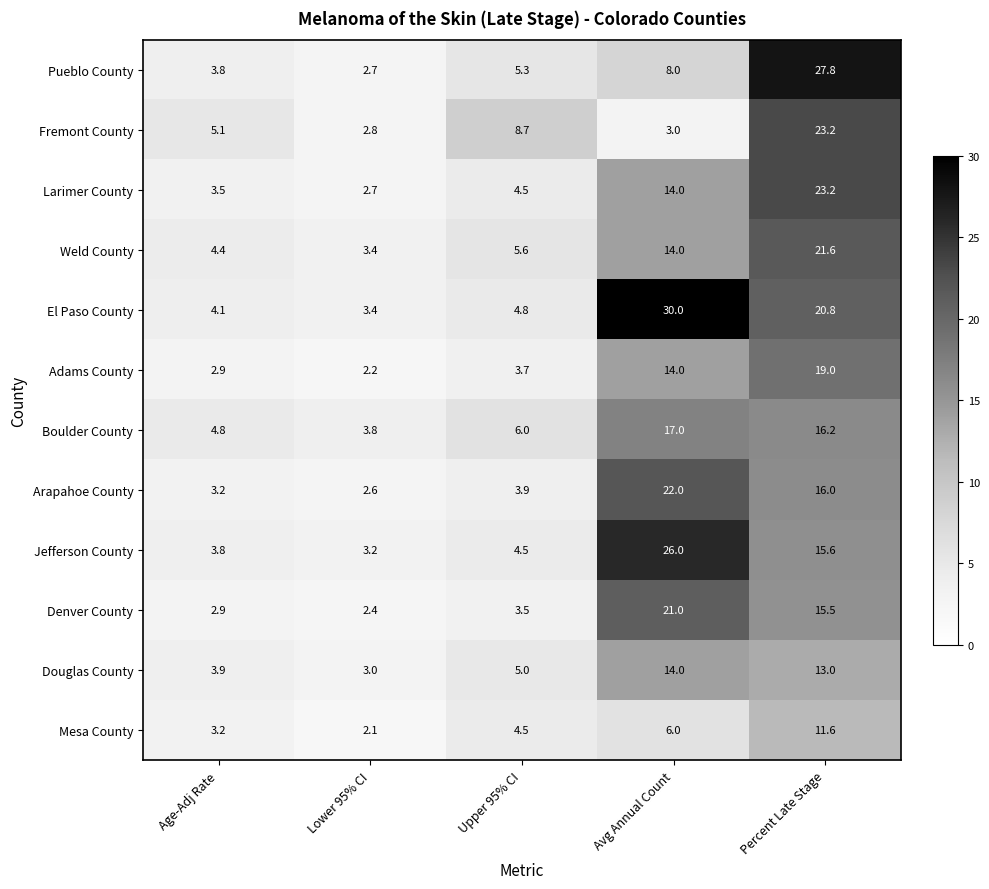

How many data points does each series have?

5